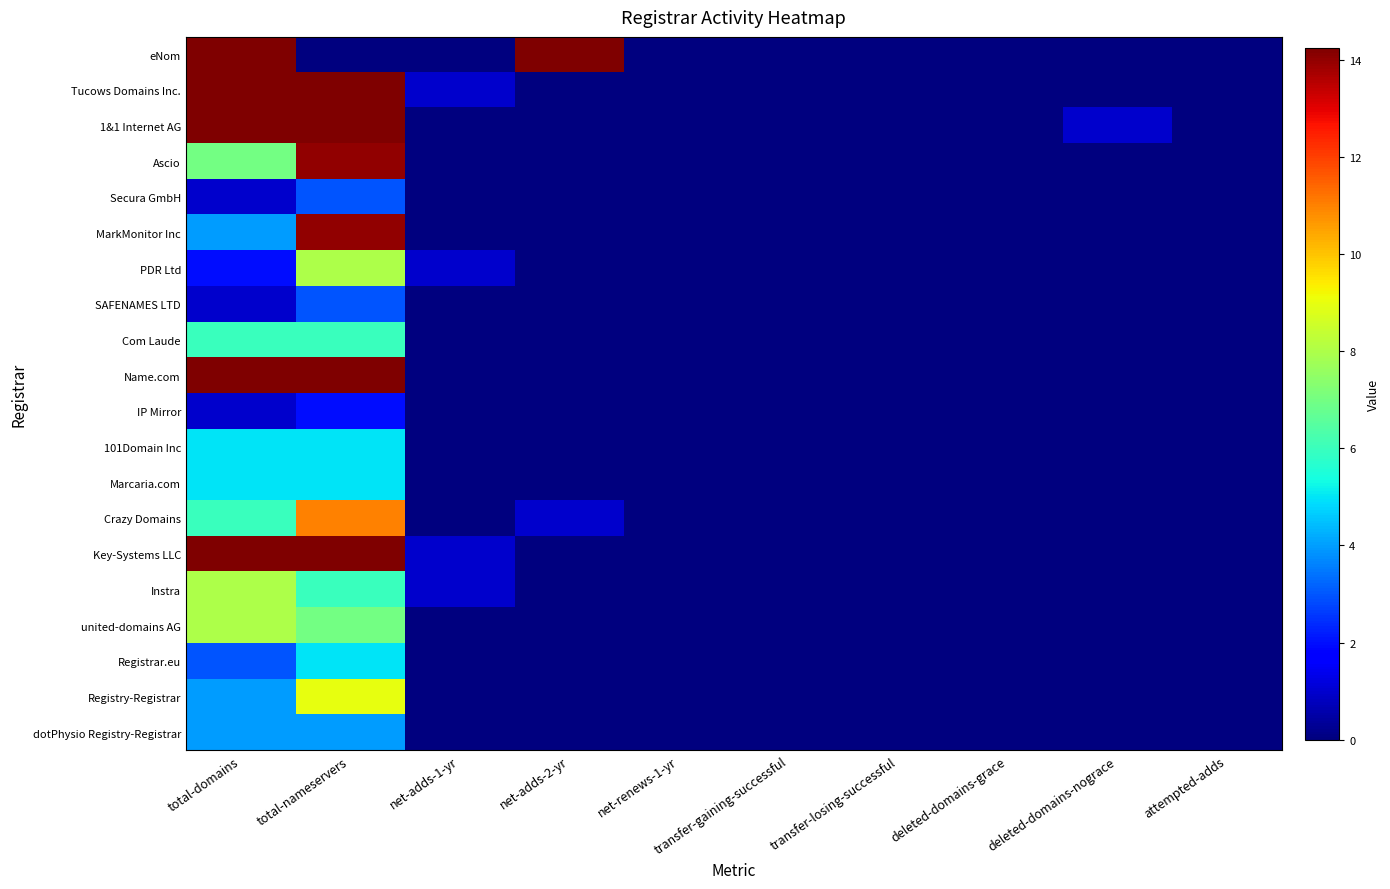

Reading right to left, transcribe all the data shown in this chart.

eNom: attempted-adds=0	deleted-domains-nograce=0	deleted-domains-grace=0	transfer-losing-successful=0	transfer-gaining-successful=0	net-renews-1-yr=0	net-adds-2-yr=24	net-adds-1-yr=0	total-nameservers=0	total-domains=19
Tucows Domains Inc.: attempted-adds=0	deleted-domains-nograce=0	deleted-domains-grace=0	transfer-losing-successful=0	transfer-gaining-successful=0	net-renews-1-yr=0	net-adds-2-yr=0	net-adds-1-yr=1	total-nameservers=39	total-domains=45
1&1 Internet AG: attempted-adds=0	deleted-domains-nograce=1	deleted-domains-grace=0	transfer-losing-successful=0	transfer-gaining-successful=0	net-renews-1-yr=0	net-adds-2-yr=0	net-adds-1-yr=0	total-nameservers=30	total-domains=101
Ascio: attempted-adds=0	deleted-domains-nograce=0	deleted-domains-grace=0	transfer-losing-successful=0	transfer-gaining-successful=0	net-renews-1-yr=0	net-adds-2-yr=0	net-adds-1-yr=0	total-nameservers=14	total-domains=7
Secura GmbH: attempted-adds=0	deleted-domains-nograce=0	deleted-domains-grace=0	transfer-losing-successful=0	transfer-gaining-successful=0	net-renews-1-yr=0	net-adds-2-yr=0	net-adds-1-yr=0	total-nameservers=3	total-domains=1
MarkMonitor Inc: attempted-adds=0	deleted-domains-nograce=0	deleted-domains-grace=0	transfer-losing-successful=0	transfer-gaining-successful=0	net-renews-1-yr=0	net-adds-2-yr=0	net-adds-1-yr=0	total-nameservers=14	total-domains=4
PDR Ltd: attempted-adds=0	deleted-domains-nograce=0	deleted-domains-grace=0	transfer-losing-successful=0	transfer-gaining-successful=0	net-renews-1-yr=0	net-adds-2-yr=0	net-adds-1-yr=1	total-nameservers=8	total-domains=2
SAFENAMES LTD: attempted-adds=0	deleted-domains-nograce=0	deleted-domains-grace=0	transfer-losing-successful=0	transfer-gaining-successful=0	net-renews-1-yr=0	net-adds-2-yr=0	net-adds-1-yr=0	total-nameservers=3	total-domains=1
Com Laude: attempted-adds=0	deleted-domains-nograce=0	deleted-domains-grace=0	transfer-losing-successful=0	transfer-gaining-successful=0	net-renews-1-yr=0	net-adds-2-yr=0	net-adds-1-yr=0	total-nameservers=6	total-domains=6
Name.com: attempted-adds=0	deleted-domains-nograce=0	deleted-domains-grace=0	transfer-losing-successful=0	transfer-gaining-successful=0	net-renews-1-yr=0	net-adds-2-yr=0	net-adds-1-yr=0	total-nameservers=43	total-domains=40
IP Mirror: attempted-adds=0	deleted-domains-nograce=0	deleted-domains-grace=0	transfer-losing-successful=0	transfer-gaining-successful=0	net-renews-1-yr=0	net-adds-2-yr=0	net-adds-1-yr=0	total-nameservers=2	total-domains=1
101Domain Inc: attempted-adds=0	deleted-domains-nograce=0	deleted-domains-grace=0	transfer-losing-successful=0	transfer-gaining-successful=0	net-renews-1-yr=0	net-adds-2-yr=0	net-adds-1-yr=0	total-nameservers=5	total-domains=5
Marcaria.com: attempted-adds=0	deleted-domains-nograce=0	deleted-domains-grace=0	transfer-losing-successful=0	transfer-gaining-successful=0	net-renews-1-yr=0	net-adds-2-yr=0	net-adds-1-yr=0	total-nameservers=5	total-domains=5
Crazy Domains: attempted-adds=0	deleted-domains-nograce=0	deleted-domains-grace=0	transfer-losing-successful=0	transfer-gaining-successful=0	net-renews-1-yr=0	net-adds-2-yr=1	net-adds-1-yr=0	total-nameservers=11	total-domains=6
Key-Systems LLC: attempted-adds=0	deleted-domains-nograce=0	deleted-domains-grace=0	transfer-losing-successful=0	transfer-gaining-successful=0	net-renews-1-yr=0	net-adds-2-yr=0	net-adds-1-yr=1	total-nameservers=40	total-domains=33
Instra: attempted-adds=0	deleted-domains-nograce=0	deleted-domains-grace=0	transfer-losing-successful=0	transfer-gaining-successful=0	net-renews-1-yr=0	net-adds-2-yr=0	net-adds-1-yr=1	total-nameservers=6	total-domains=8
united-domains AG: attempted-adds=0	deleted-domains-nograce=0	deleted-domains-grace=0	transfer-losing-successful=0	transfer-gaining-successful=0	net-renews-1-yr=0	net-adds-2-yr=0	net-adds-1-yr=0	total-nameservers=7	total-domains=8
Registrar.eu: attempted-adds=0	deleted-domains-nograce=0	deleted-domains-grace=0	transfer-losing-successful=0	transfer-gaining-successful=0	net-renews-1-yr=0	net-adds-2-yr=0	net-adds-1-yr=0	total-nameservers=5	total-domains=3
Registry-Registrar: attempted-adds=0	deleted-domains-nograce=0	deleted-domains-grace=0	transfer-losing-successful=0	transfer-gaining-successful=0	net-renews-1-yr=0	net-adds-2-yr=0	net-adds-1-yr=0	total-nameservers=9	total-domains=4
dotPhysio Registry-Registrar: attempted-adds=0	deleted-domains-nograce=0	deleted-domains-grace=0	transfer-losing-successful=0	transfer-gaining-successful=0	net-renews-1-yr=0	net-adds-2-yr=0	net-adds-1-yr=0	total-nameservers=4	total-domains=4